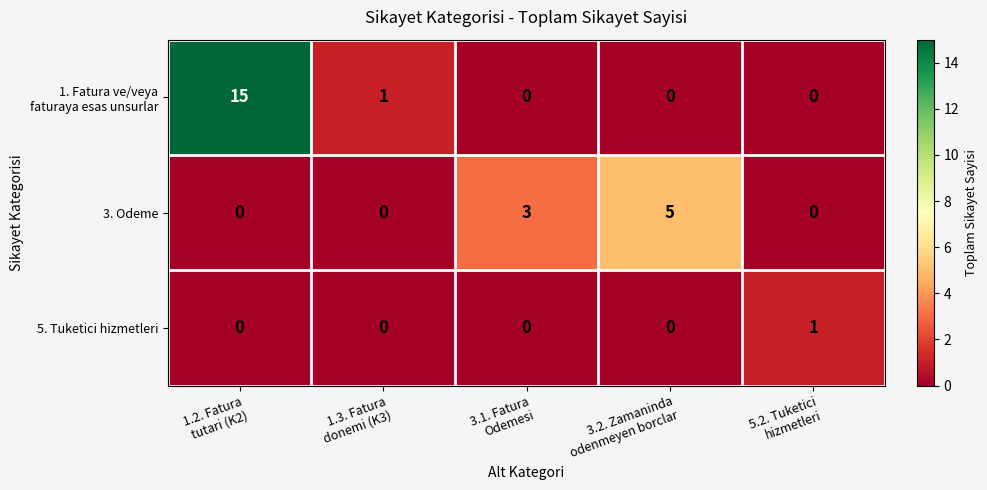

At which category is the sum across all series the highest?

1.2. Fatura
tutari (K2)